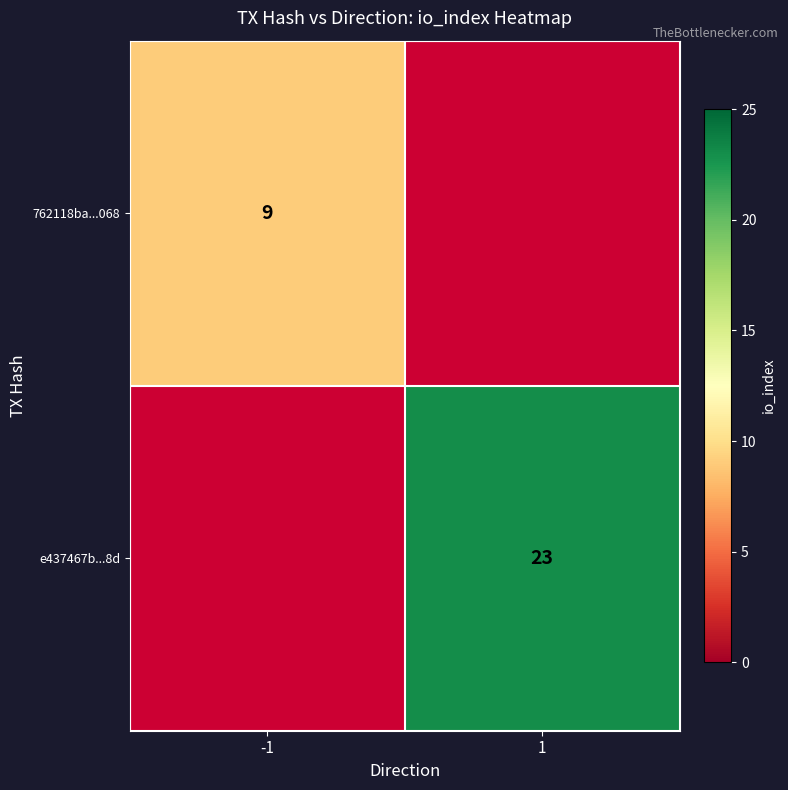

How many categories are shown in the chart?

2